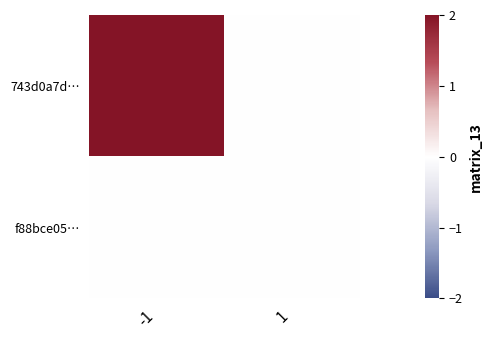

List the series in order of their overall mean, highest first.

743d0a7d…, f88bce05…